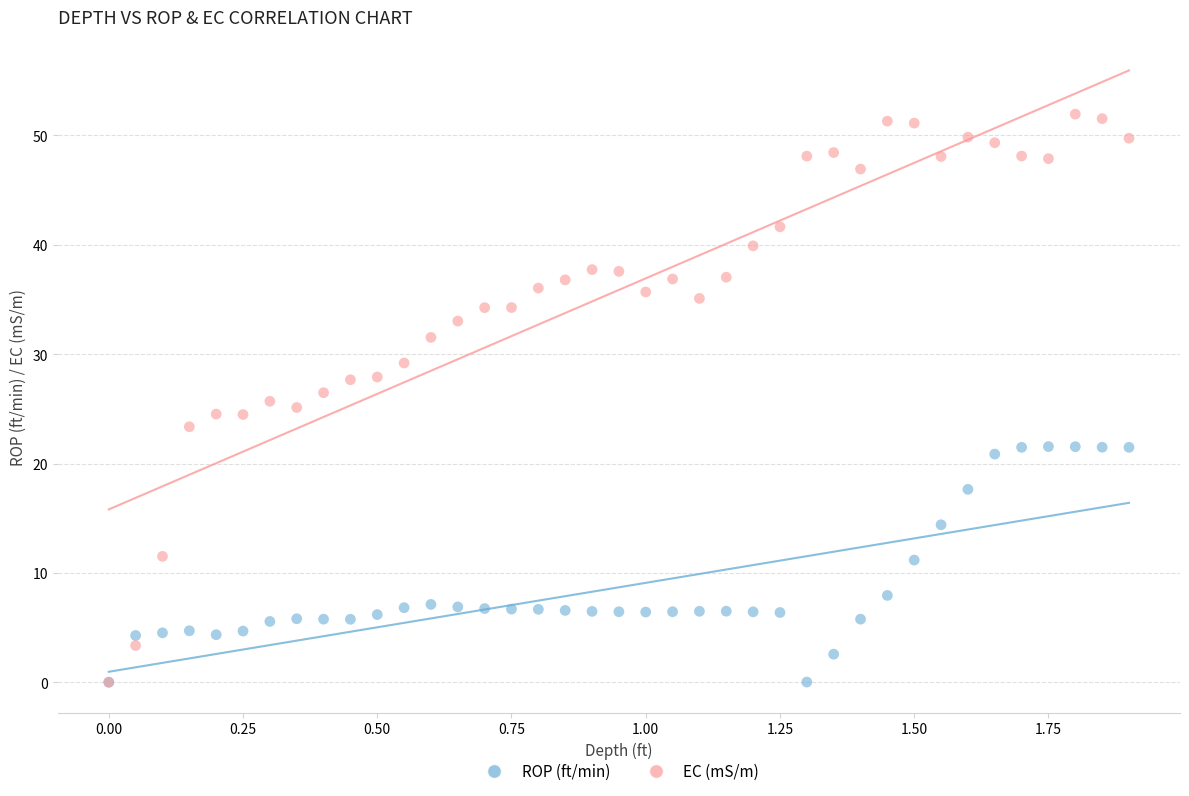

What are all the series names shown in the legend?

ROP (ft/min), EC (mS/m)